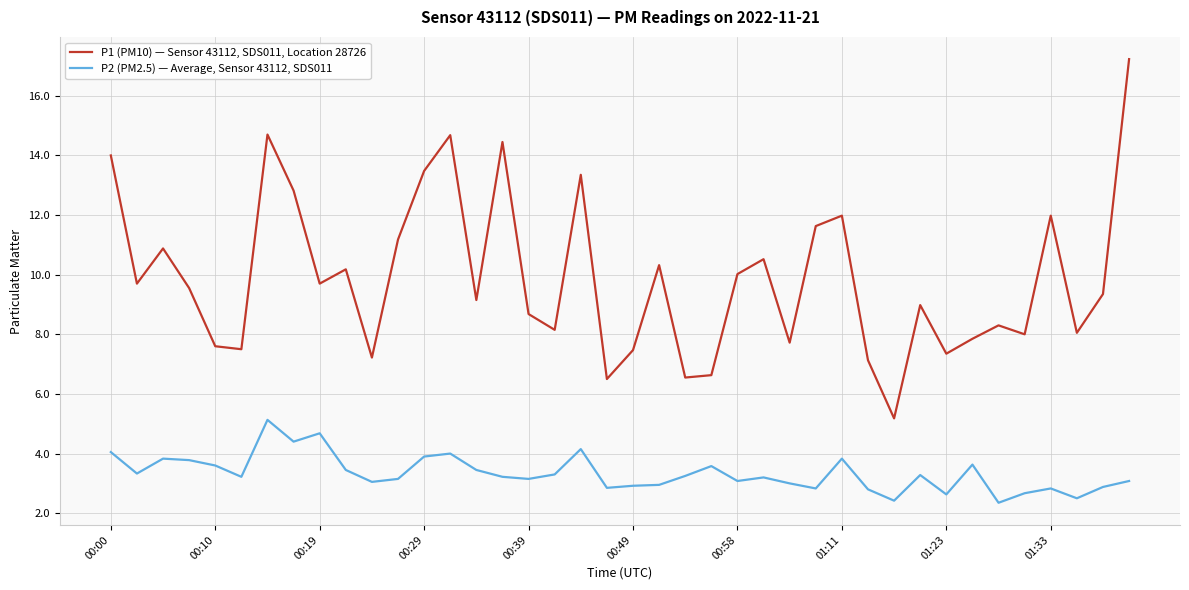

Rank the series by their average value, from lowest to highest.

P2 (PM2.5) — Average, Sensor 43112, SDS011, P1 (PM10) — Sensor 43112, SDS011, Location 28726